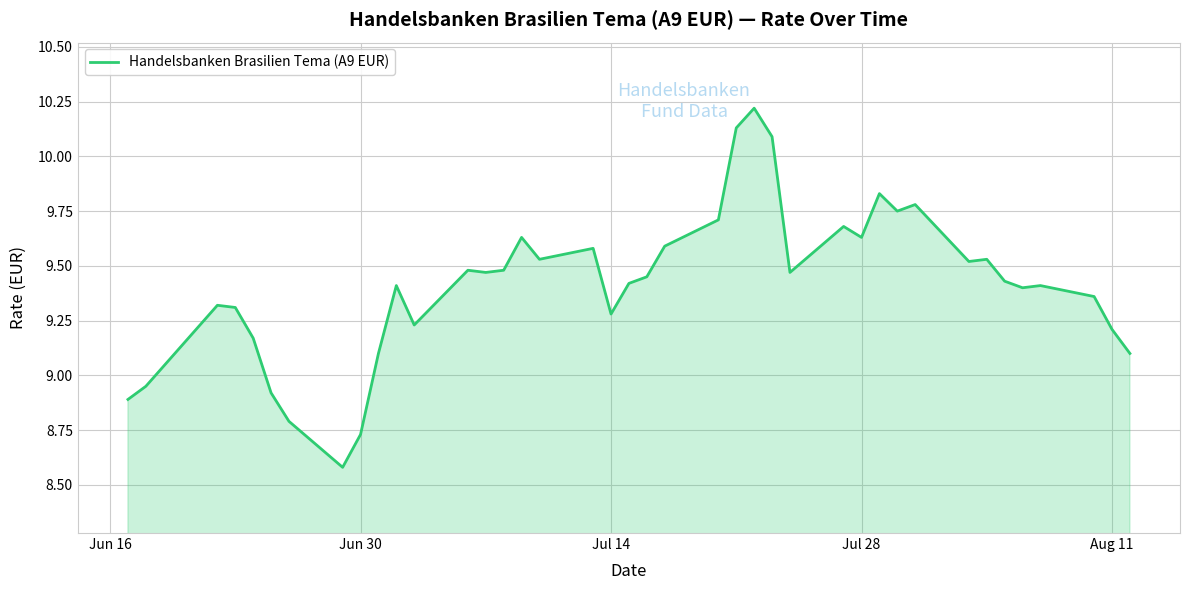

What is the minimum value shown in the chart?

8.6